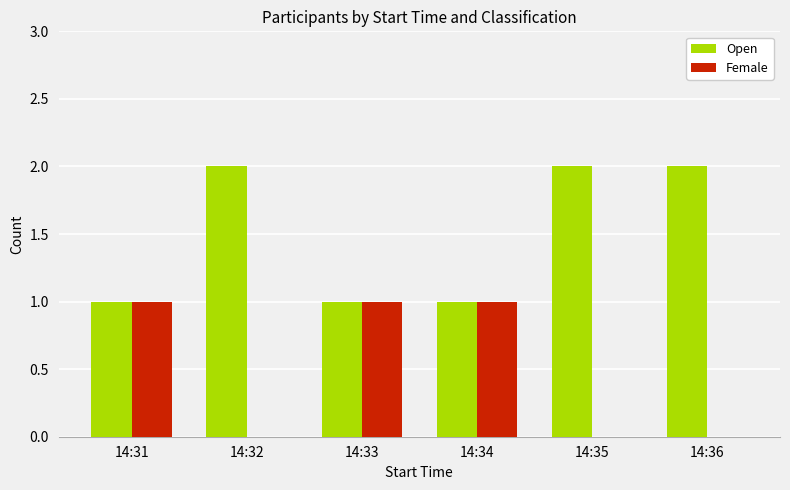

How many groups of bars are there?

6